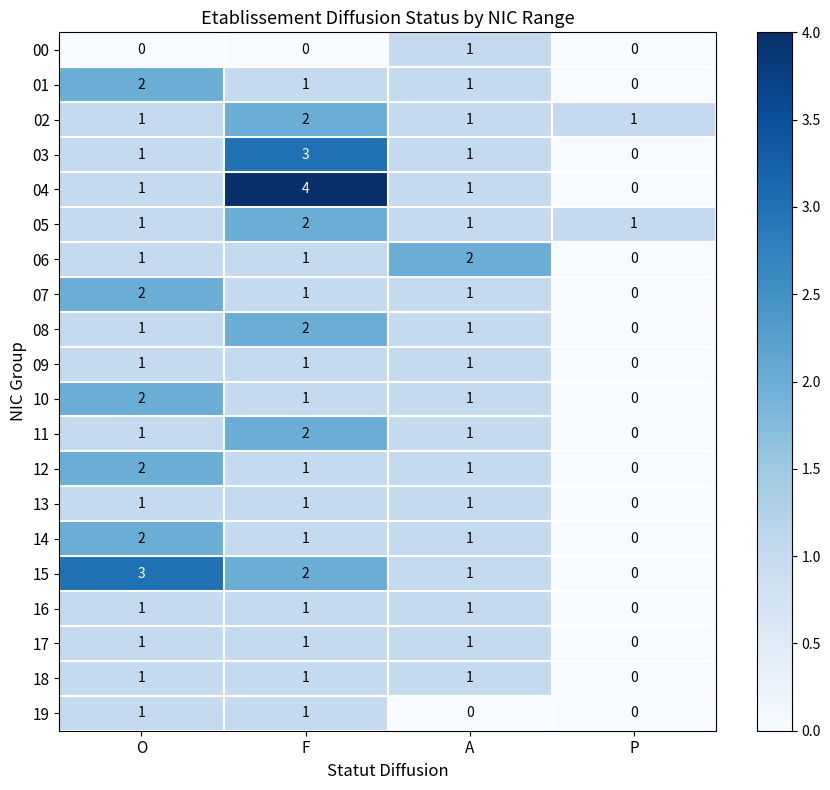

How many 14 values are between 1 and 2?

3